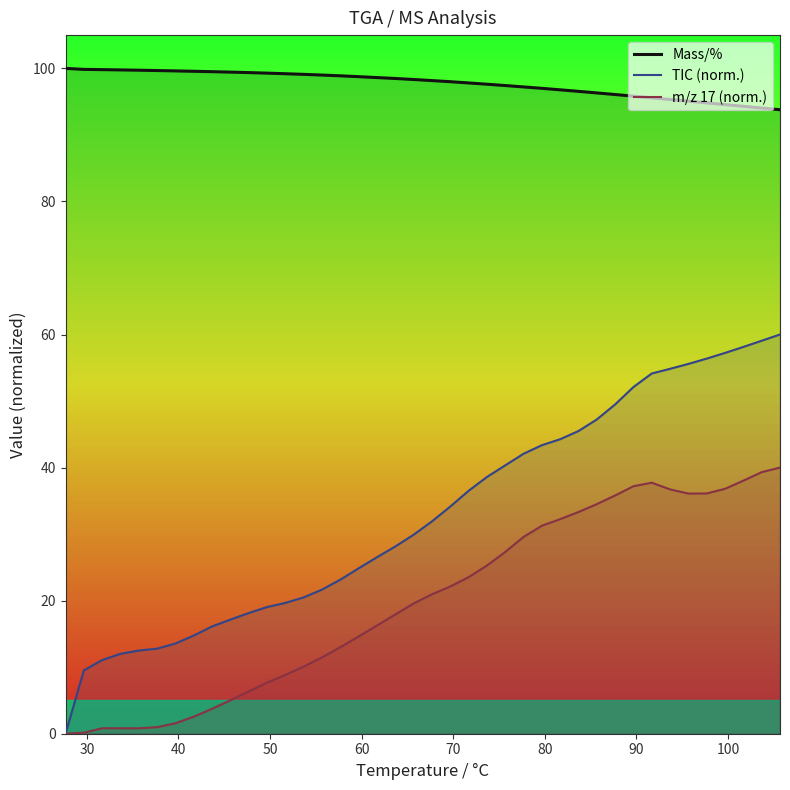

Reading left to right, transcribe all the data shown in this chart.

Mass/%: 100.0	99.9	99.8	99.8	99.7	99.7	99.6	99.6	99.5	99.4	99.4	99.3	99.2	99.1	99.0	98.9	98.8	98.6	98.5	98.3	98.2	98.0	97.8	97.6	97.4	97.2	97.0	96.8	96.5	96.3	96.1	95.8	95.6	95.3	95.1	94.8	94.6	94.3	94.0	93.8
TIC (norm.): 0.0	9.5	11.1	12.0	12.5	12.8	13.6	14.8	16.1	17.2	18.1	19.0	19.7	20.5	21.7	23.2	24.9	26.5	28.1	29.9	31.9	34.1	36.5	38.6	40.3	42.1	43.4	44.3	45.5	47.2	49.5	52.1	54.1	54.8	55.6	56.4	57.2	58.1	59.1	60.0
m/z 17 (norm.): 0.0	0.2	0.8	0.8	0.8	1.0	1.6	2.6	3.7	5.0	6.4	7.7	8.8	10.1	11.5	13.0	14.6	16.3	17.9	19.6	21.0	22.1	23.5	25.3	27.3	29.6	31.3	32.3	33.3	34.5	35.8	37.2	37.7	36.7	36.1	36.1	36.8	38.0	39.3	40.0